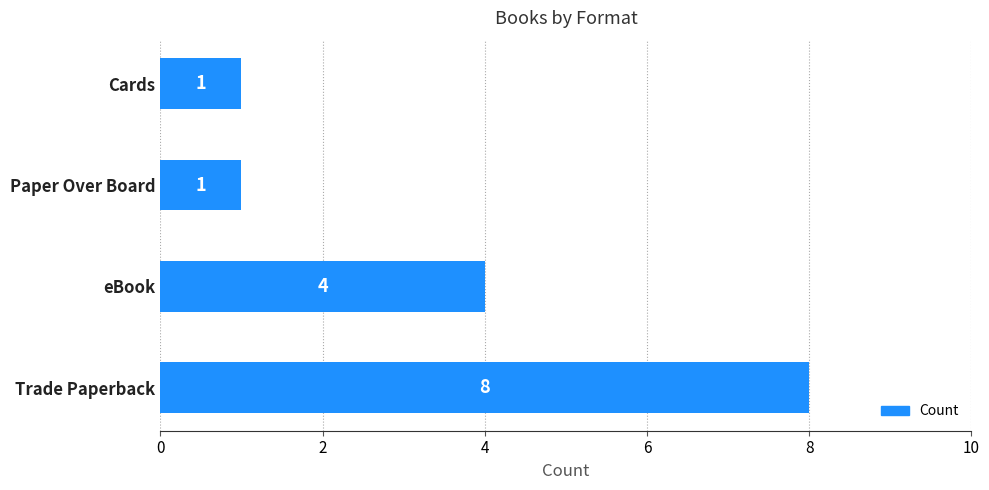

What is the average value?

4